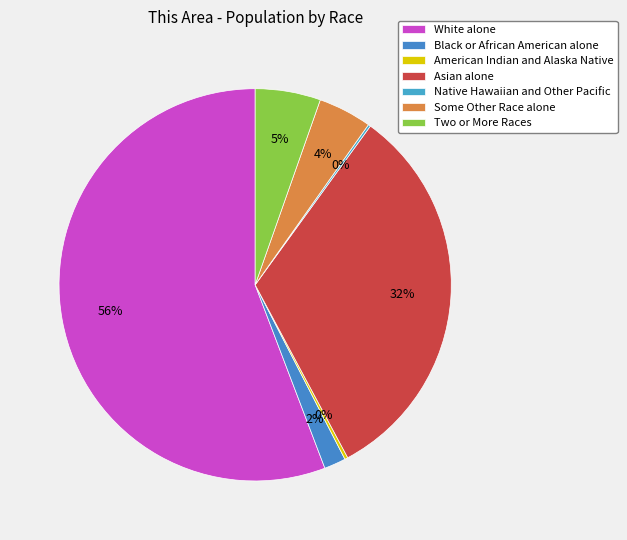

Rank the categories by value from highest to lowest.

White alone, Asian alone, Two or More Races, Some Other Race alone, Black or African American alone, American Indian and Alaska Native, Native Hawaiian and Other Pacific